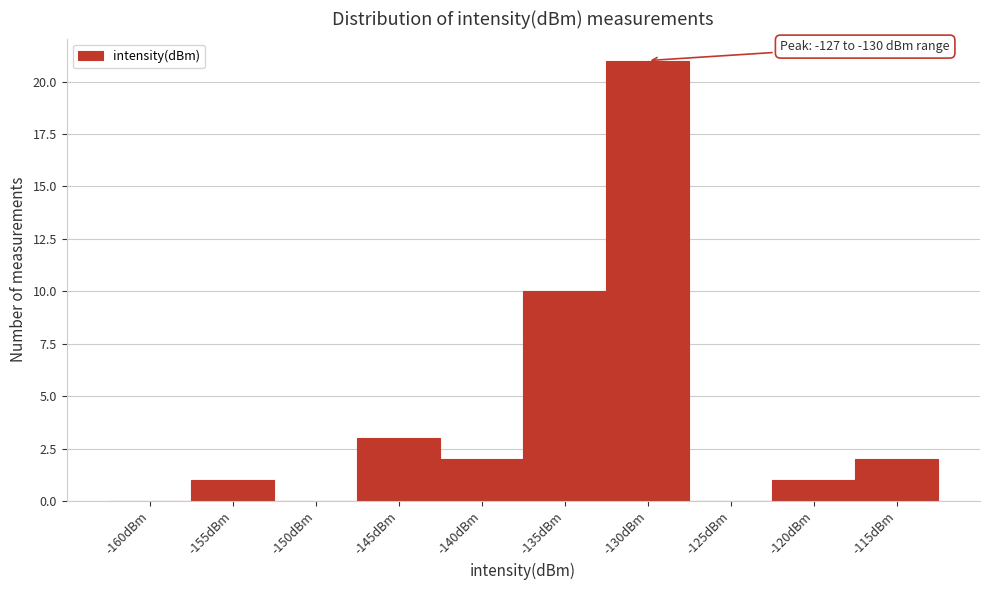

Reading right to left, what are all the values shown in this chart?

-115dBm=2	-120dBm=1	-125dBm=0	-130dBm=21	-135dBm=10	-140dBm=2	-145dBm=3	-150dBm=0	-155dBm=1	-160dBm=0